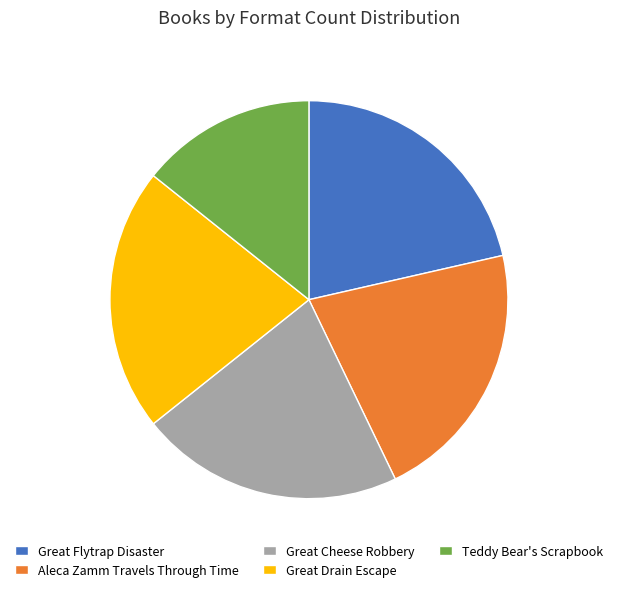

Which category has the smallest portion of the pie?

Teddy Bear's Scrapbook